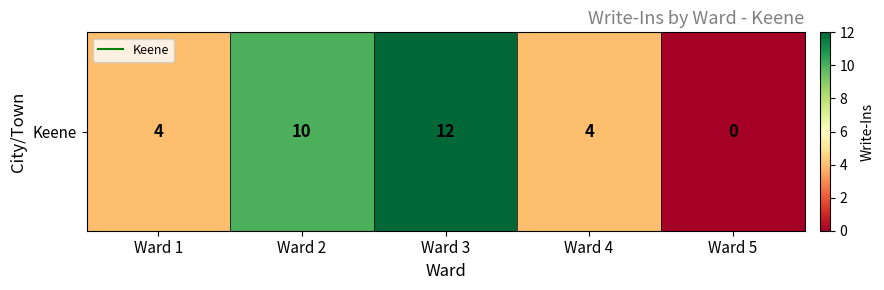

Reading left to right, transcribe all the data shown in this chart.

4	10	12	4	0